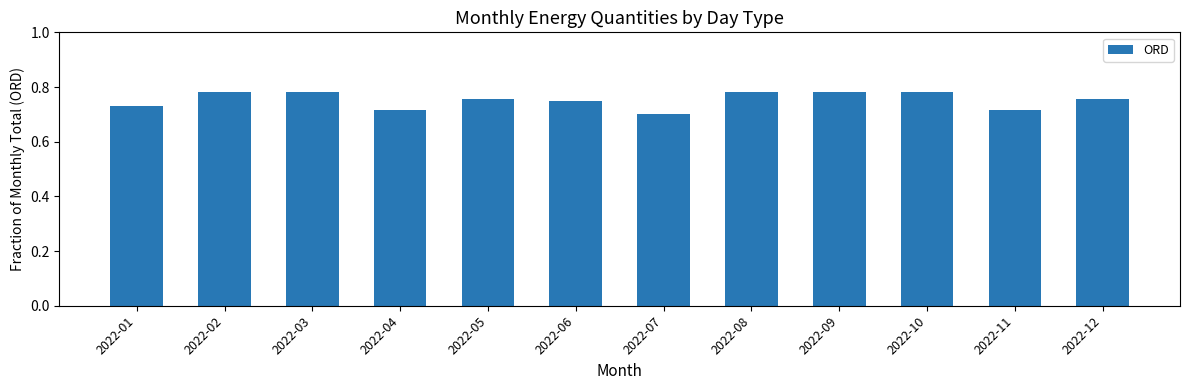

Is it true that the value at 2022-12 is 0.2?

False